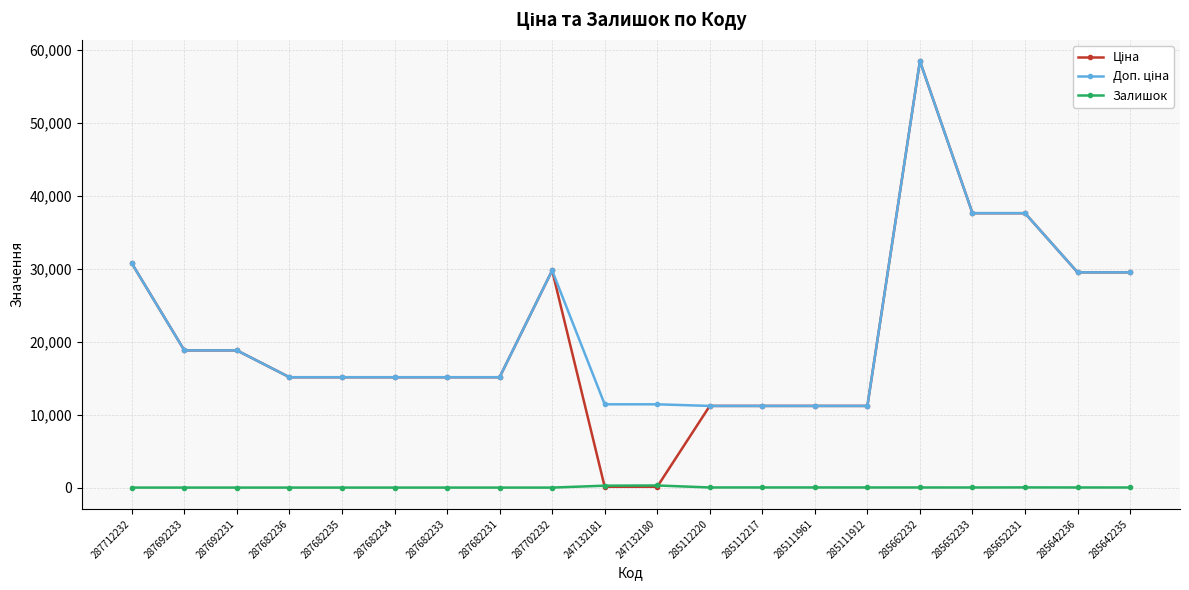

What is the difference between the highest and lowest values at 287712232?

30717.1